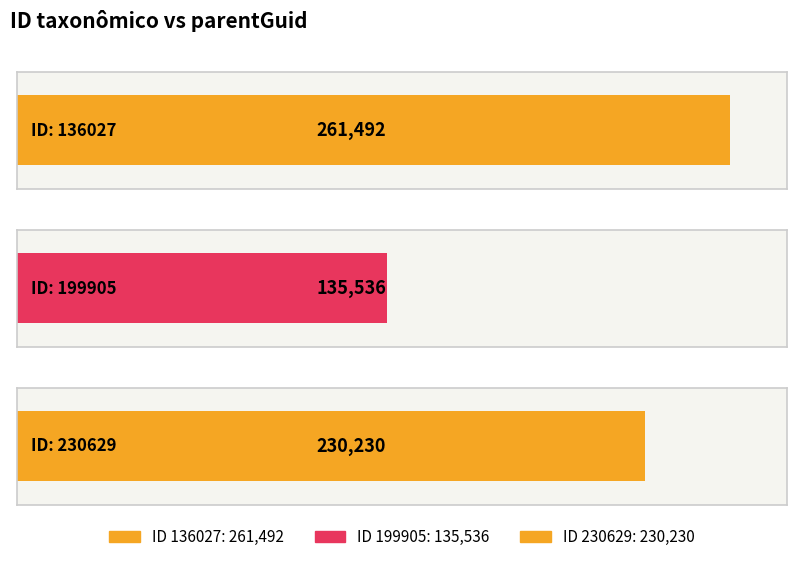

The value at 199905 is 230553. True or false?

False